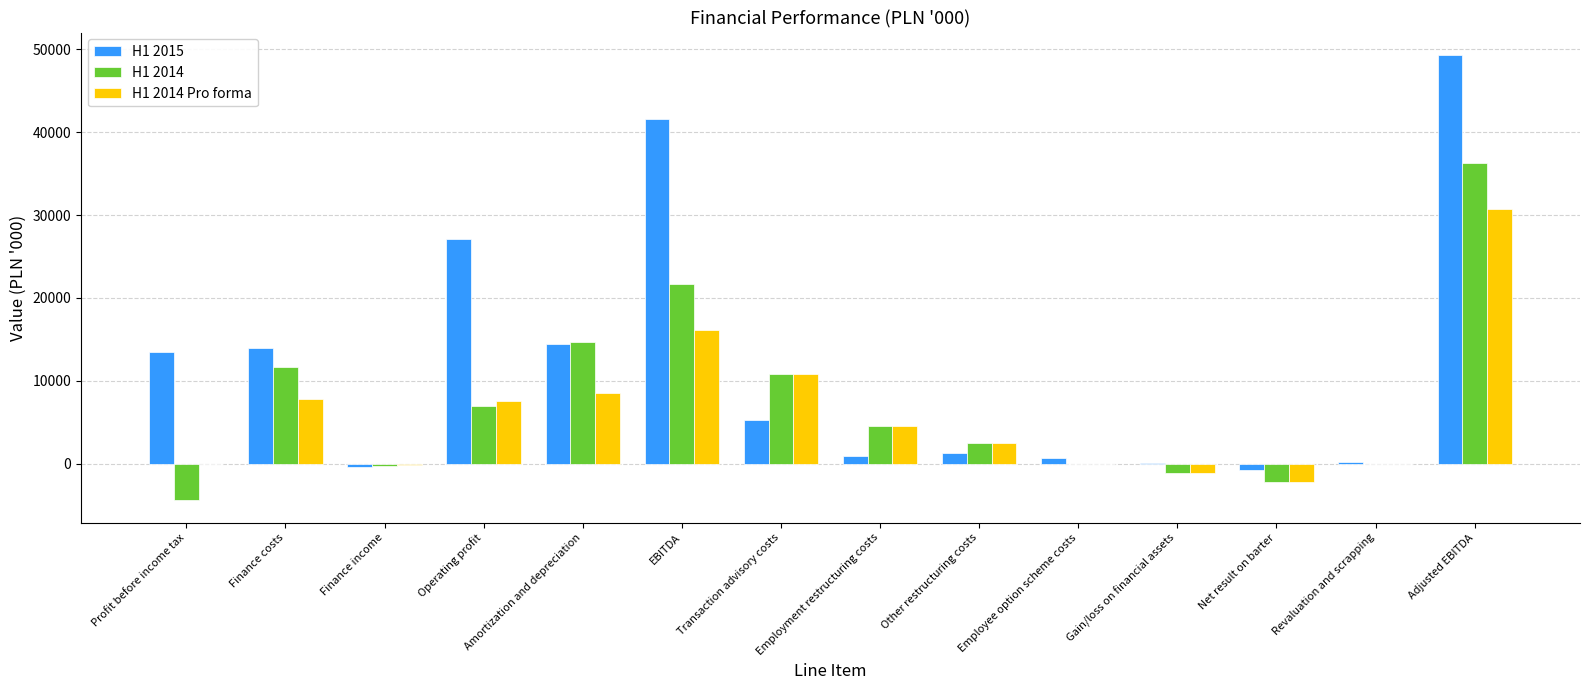

At which label does H1 2014 first exceed 4601?

Finance costs